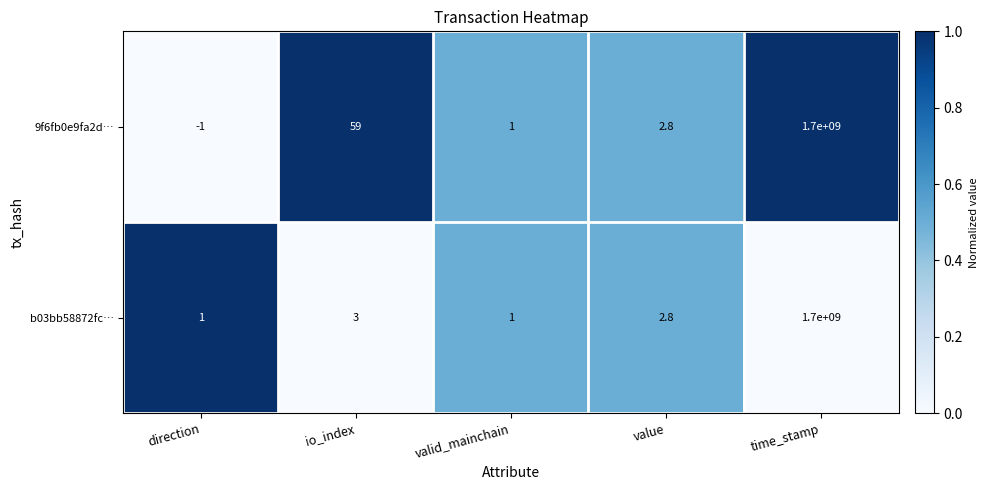

True or false: b03bb58872fc… has a value of 1.0 at direction.

True